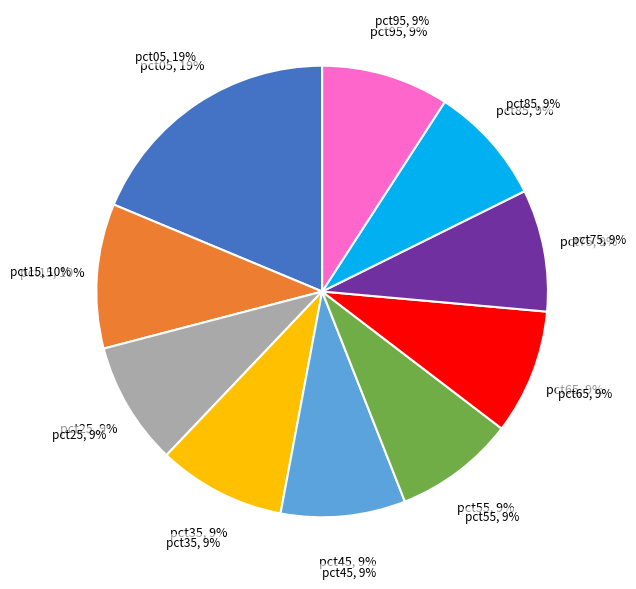

The pct65 slice represents 9% of the pie. True or false?

True